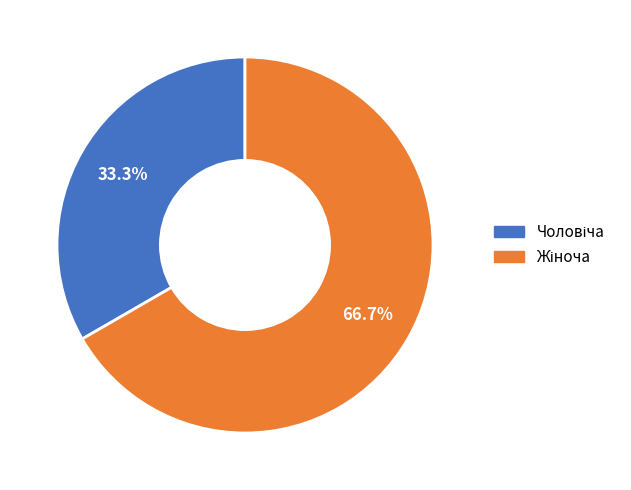

Does any single category account for the majority?

Yes